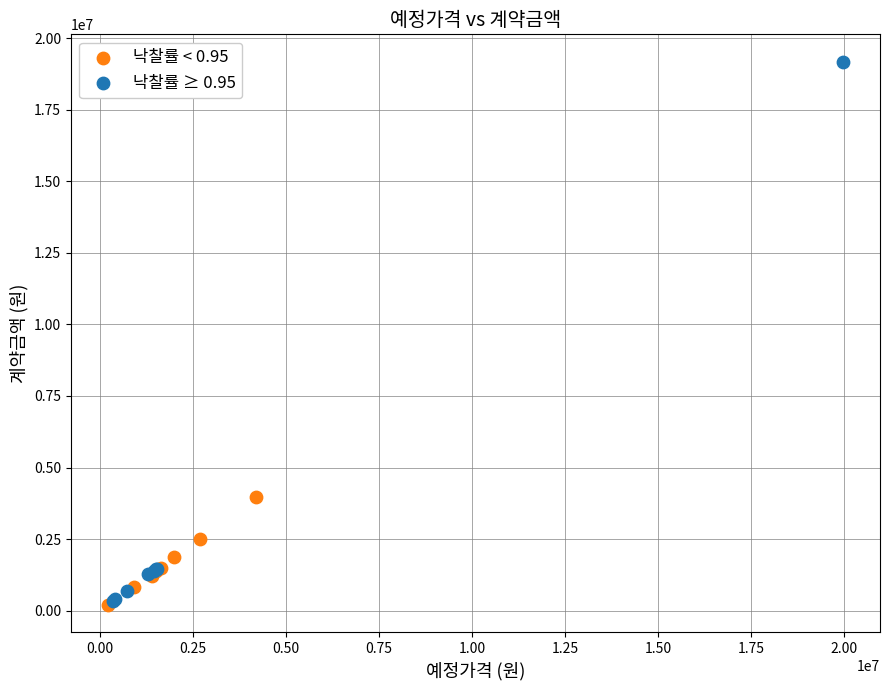

What are all the series names shown in the legend?

낙찰률 < 0.95, 낙찰률 ≥ 0.95